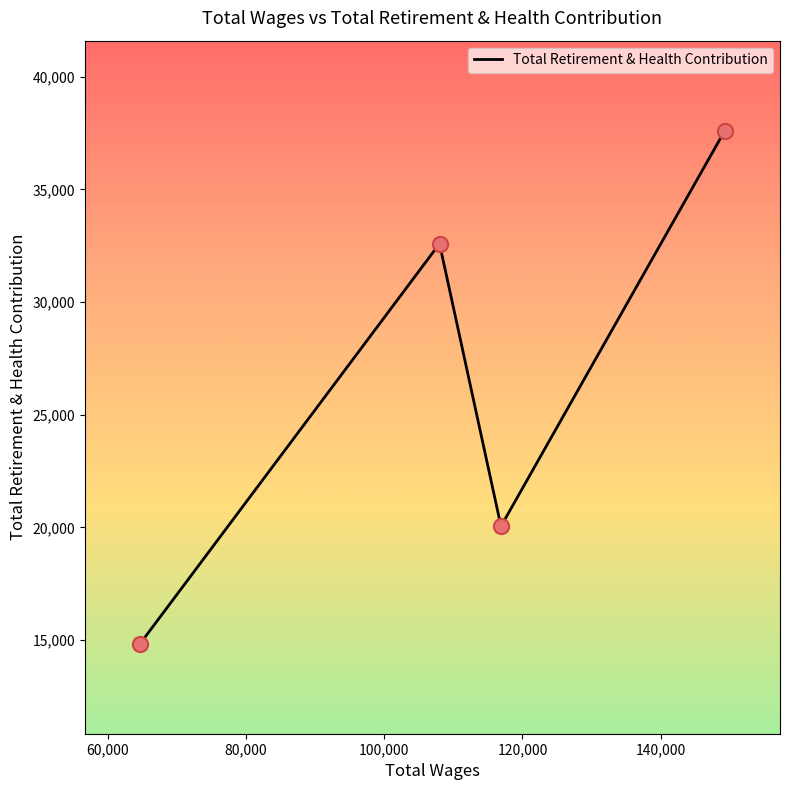

True or false: the data has more than 2 interior local peaks.

False